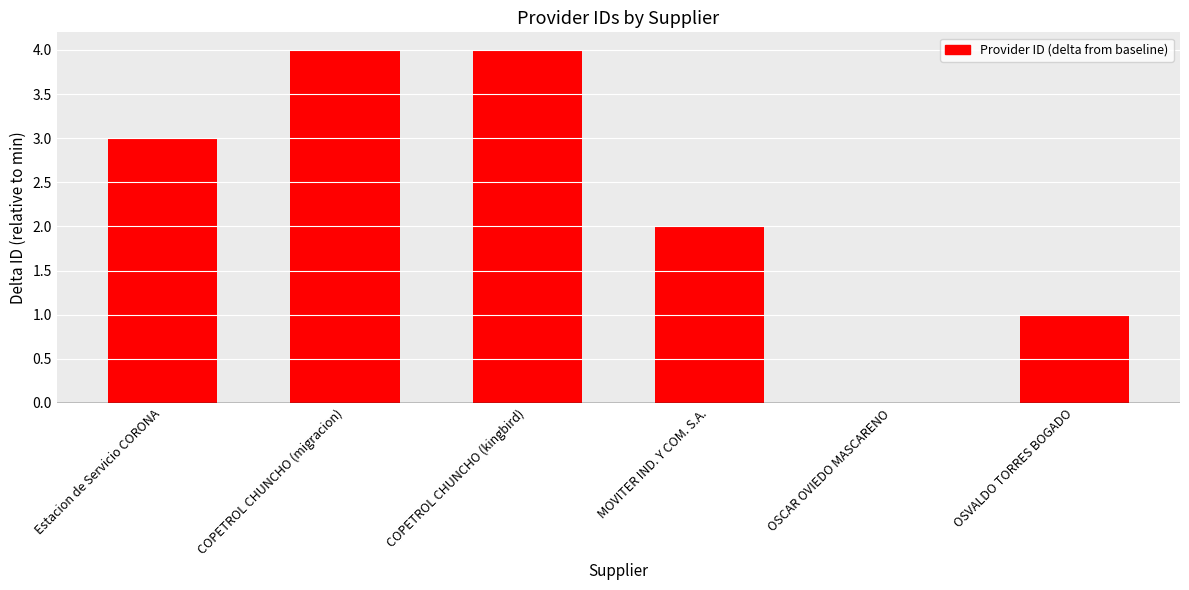

Between OSCAR OVIEDO MASCARENO and Estacion de Servicio CORONA, which is larger?

Estacion de Servicio CORONA